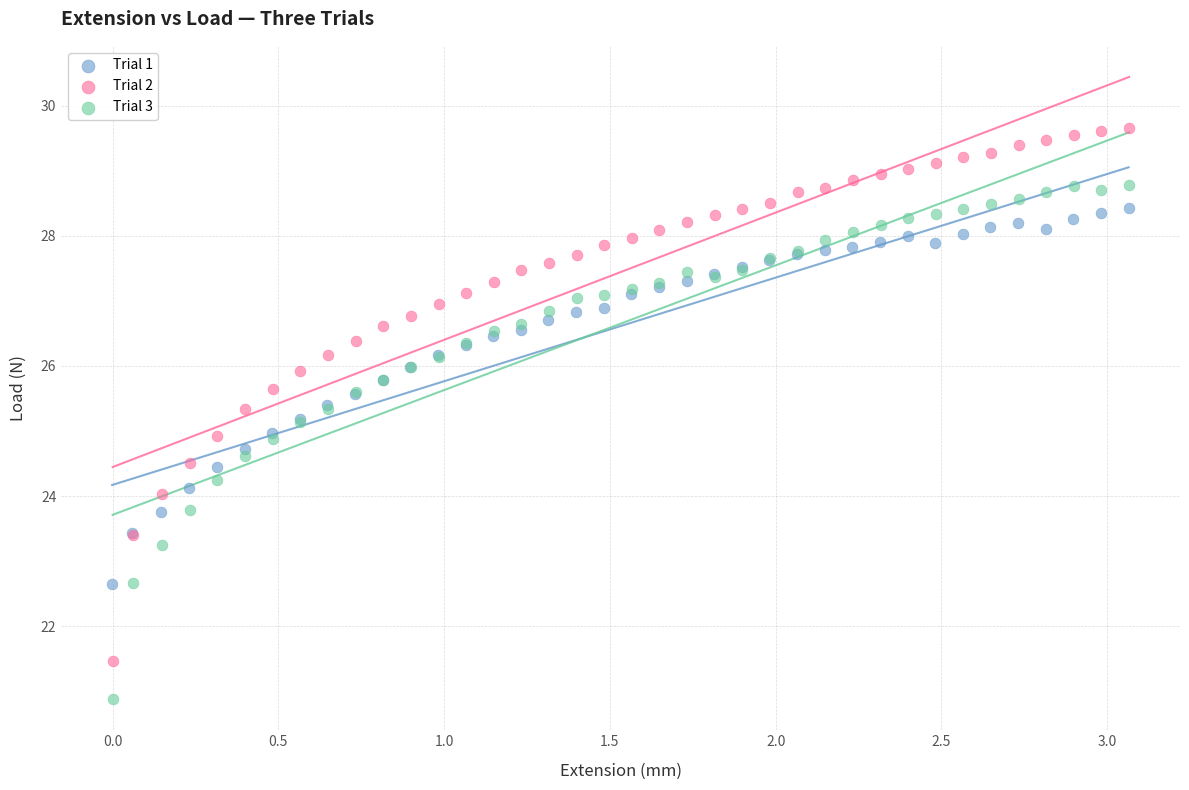

Which series reaches the minimum Y coordinate?

Trial 3